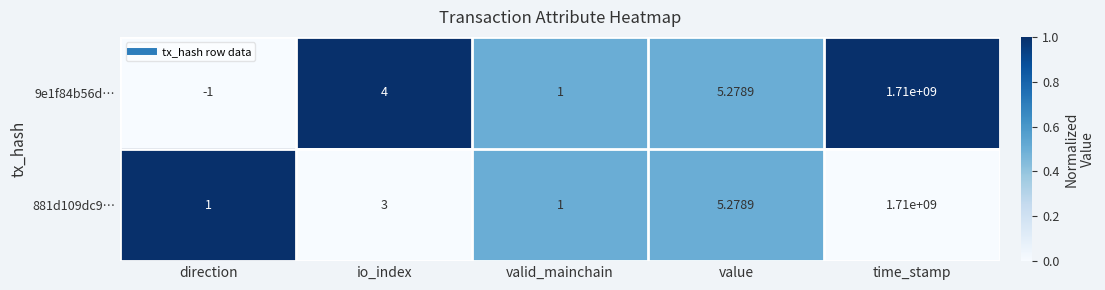

List the labels in order of 9e1f84b56d… value, largest first.

time_stamp, value, io_index, valid_mainchain, direction